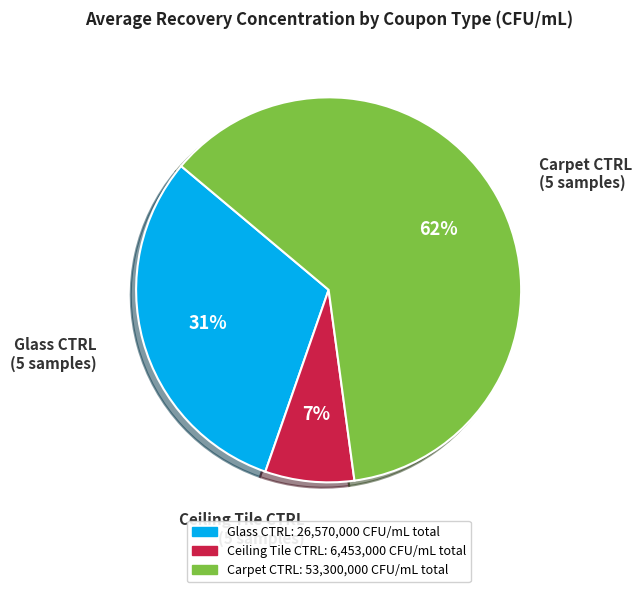

To the nearest percent, what is the average slice percentage?

33%